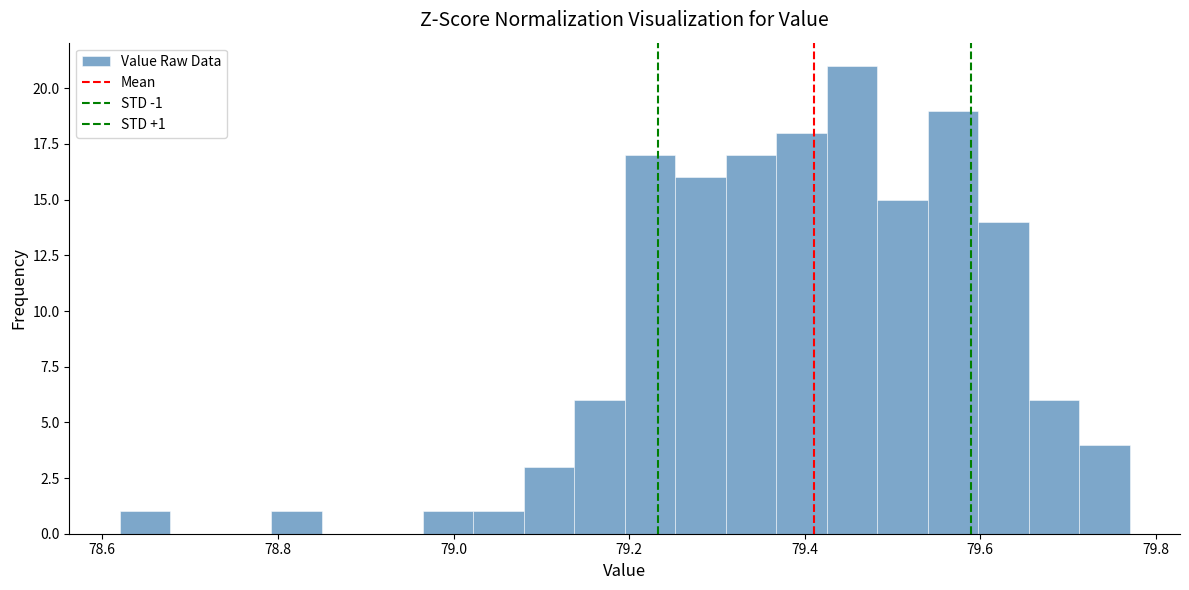

Read against the x-axis, roughly where is the centre of the tallest bar?

79.46